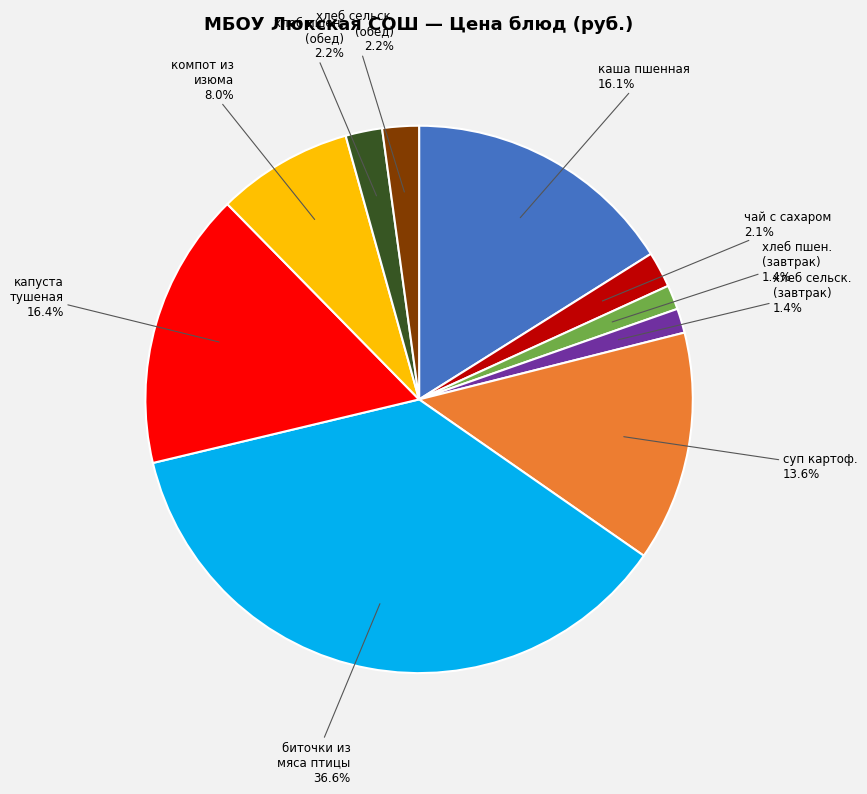

Is there a majority slice in this chart?

No